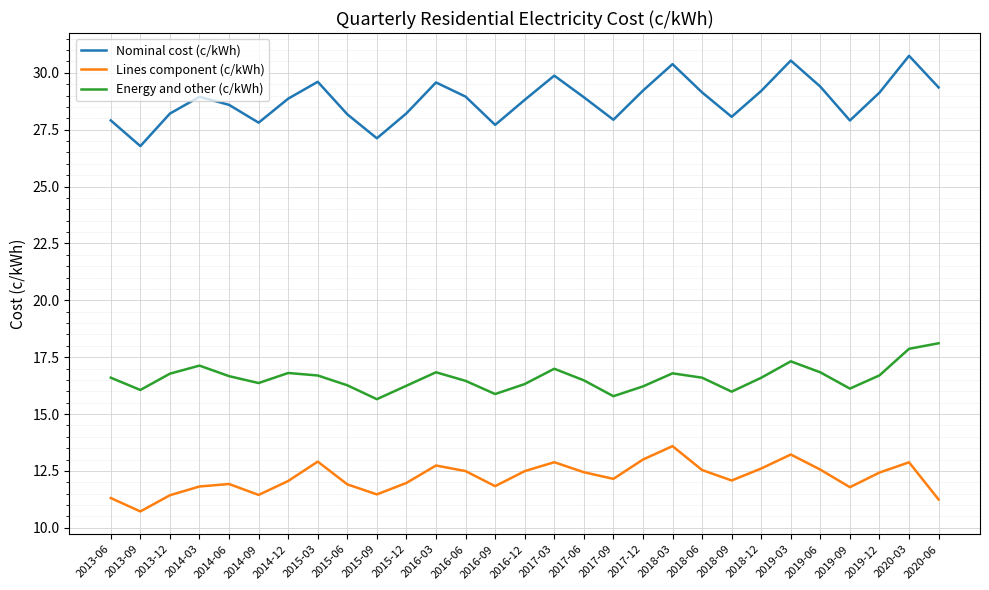

The value of Lines component (c/kWh) at 2014-09 is 11.4. True or false?

True